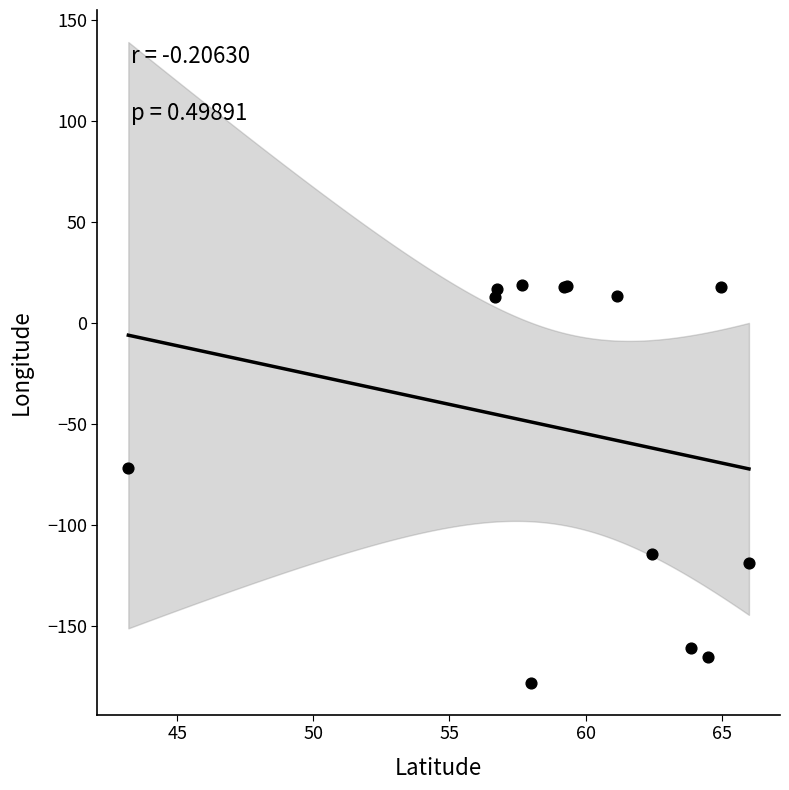

What Y value in the scatter plot is closest to -79?

-71.5